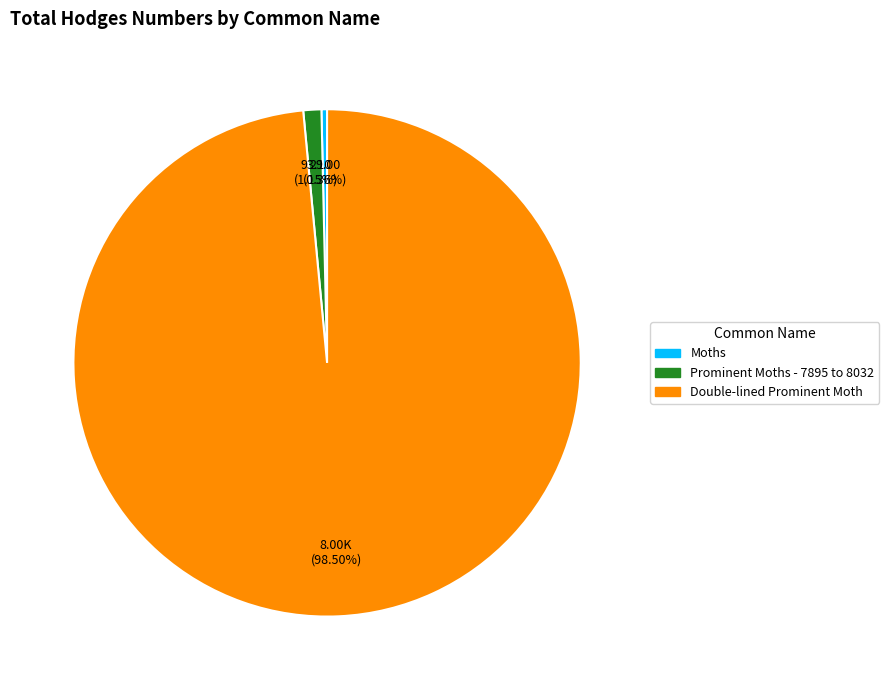

Between Double-lined Prominent Moth and Prominent Moths - 7895 to 8032, which is larger?

Double-lined Prominent Moth